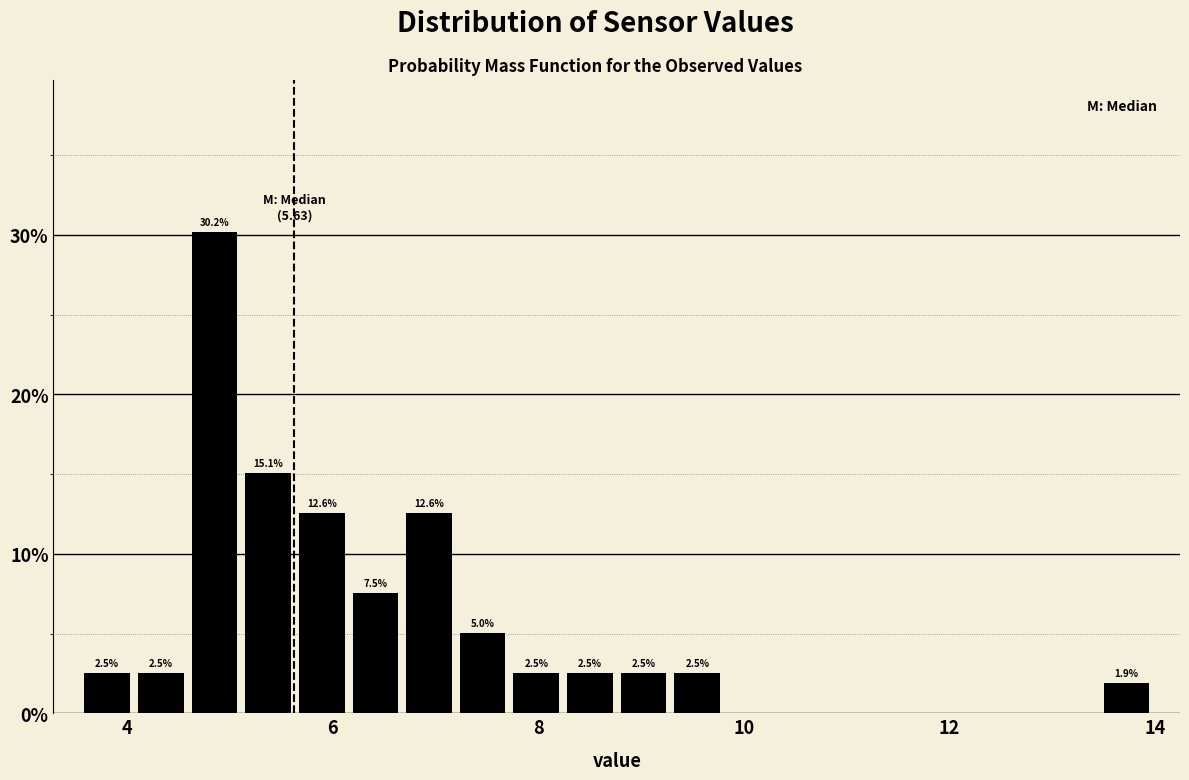

Around what value on the x-axis is the tallest bar? Give the approximate position of its centre, as read against the axis.

4.8